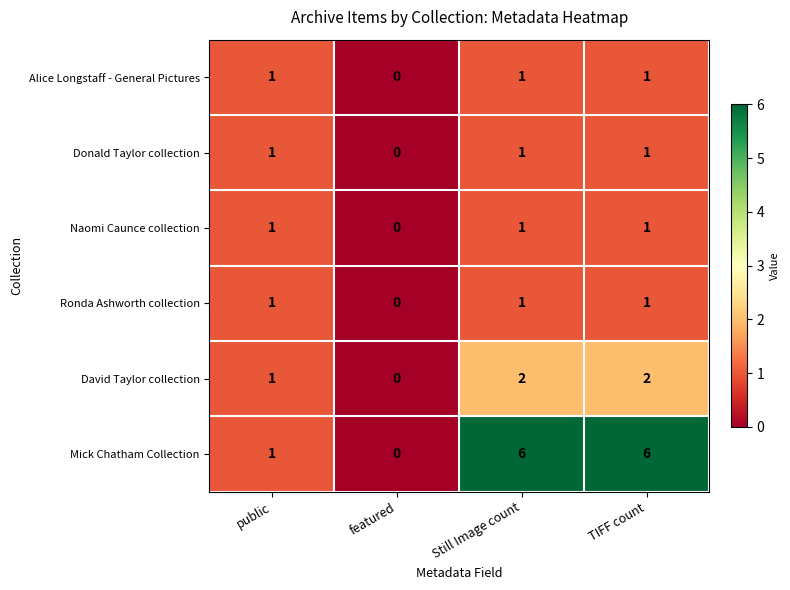

Reading right to left, transcribe all the data shown in this chart.

Alice Longstaff - General Pictures: TIFF count=1	Still Image count=1	featured=0	public=1
Donald Taylor collection: TIFF count=1	Still Image count=1	featured=0	public=1
Naomi Caunce collection: TIFF count=1	Still Image count=1	featured=0	public=1
Ronda Ashworth collection: TIFF count=1	Still Image count=1	featured=0	public=1
David Taylor collection: TIFF count=2	Still Image count=2	featured=0	public=1
Mick Chatham Collection: TIFF count=6	Still Image count=6	featured=0	public=1